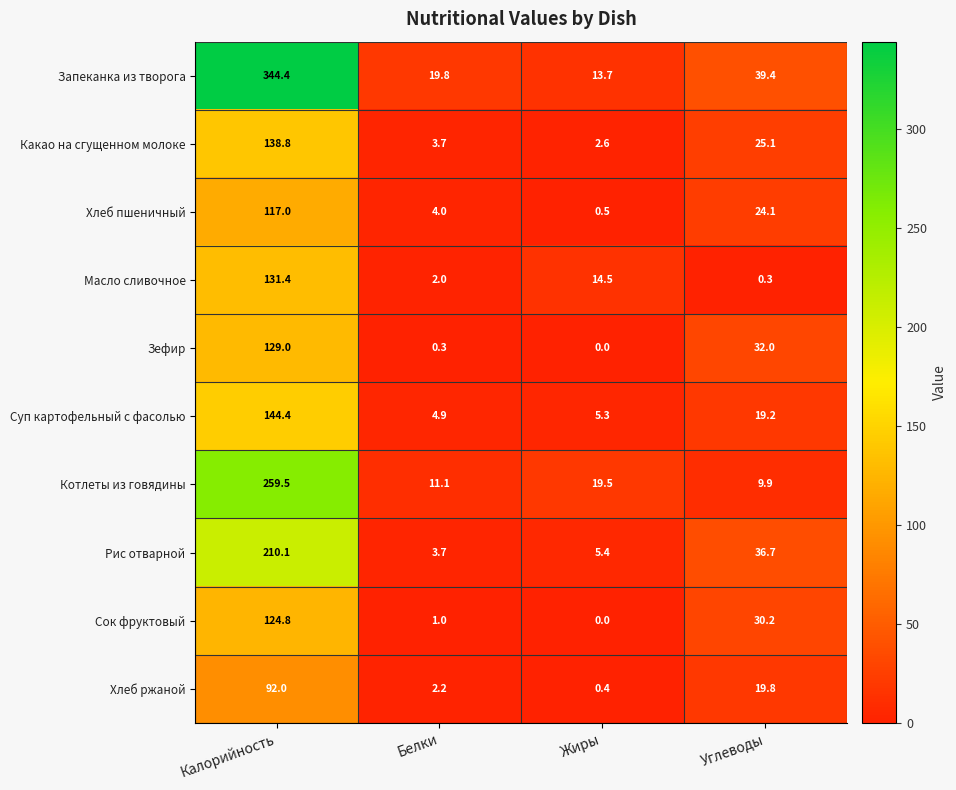

What is the average value of the Сок фруктовый series?

39.0